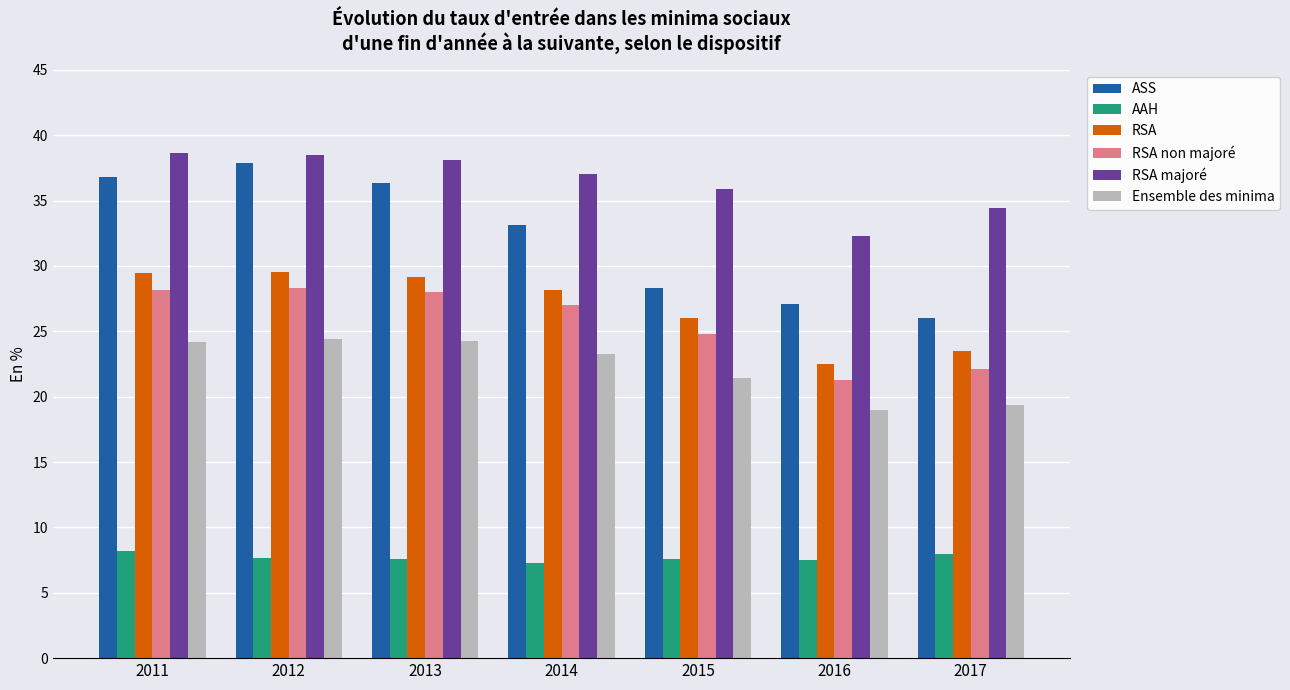

Is it true that Ensemble des minima equals 35.9 at 2011?

False